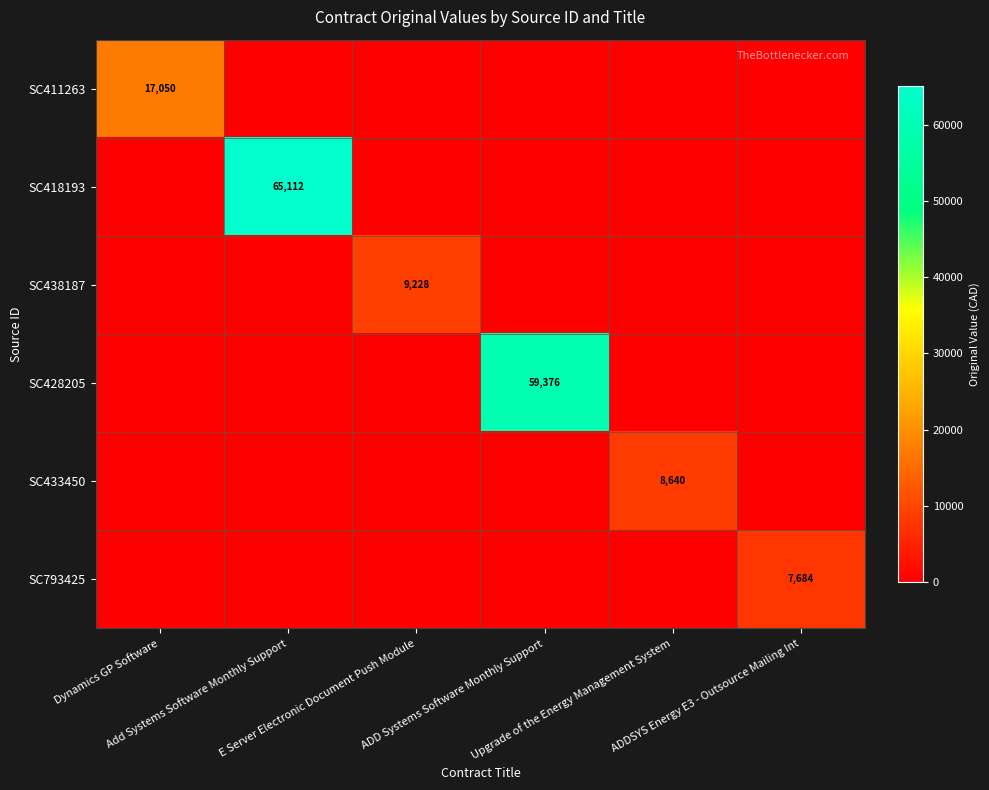

List the series in order of their peak value, lowest first.

SC793425, SC433450, SC438187, SC411263, SC428205, SC418193